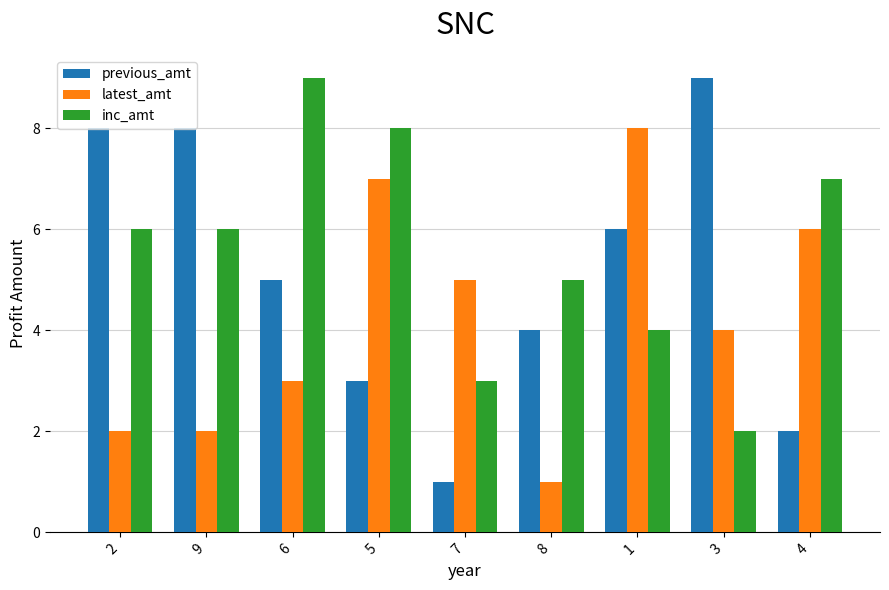

What is the label of the 6th bar from the right?

5